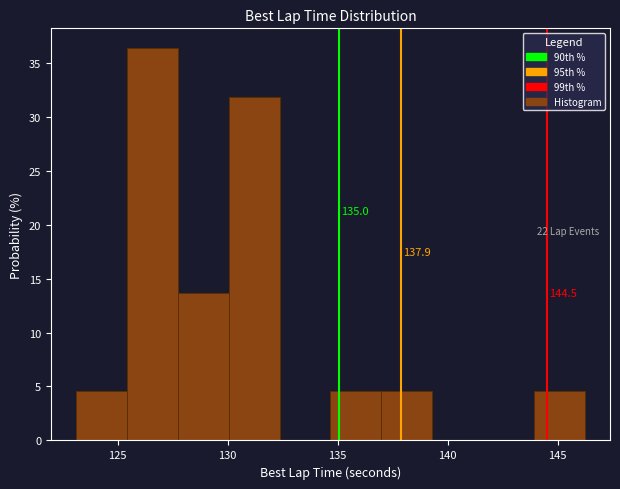

Over which range of the x-axis is the bar tallest?

125.5 to 127.5